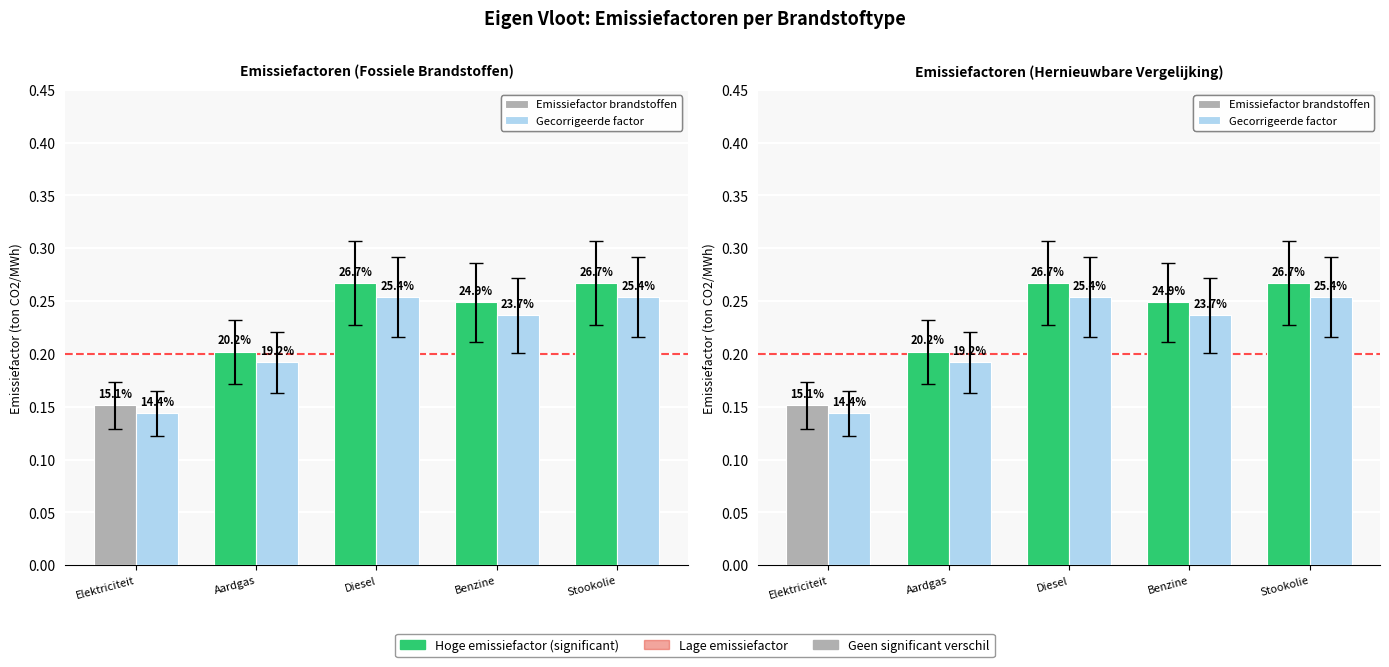

What is the value of the Emissiefactor brandstoffen bar at the 4th from the left?

0.2